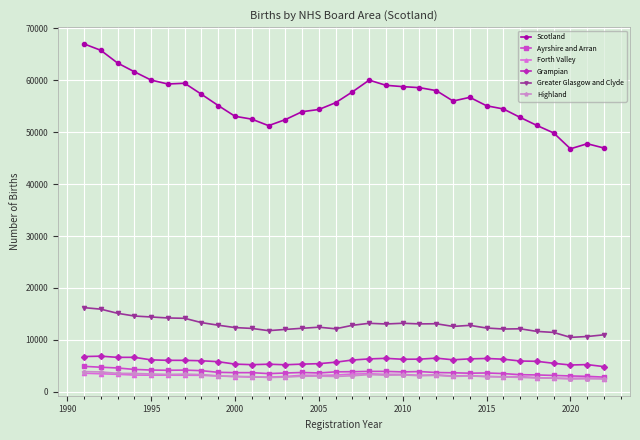

What is the minimum value for Ayrshire and Arran?

2812